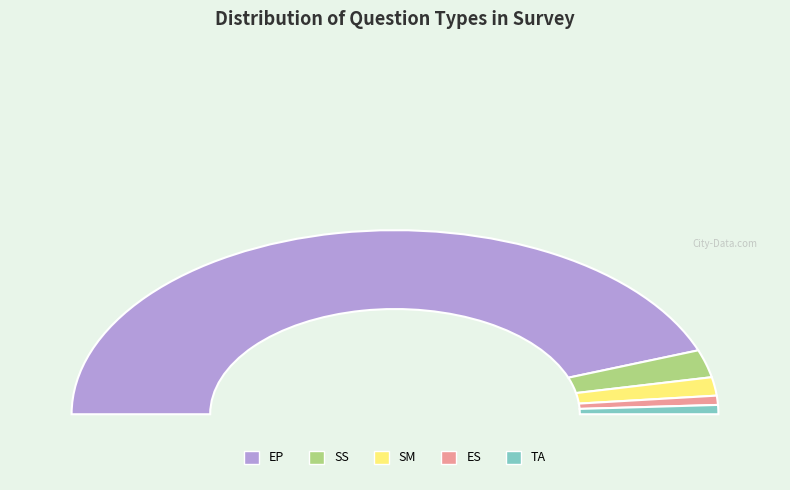

What percentage do ES and EP together represent?

90.3%